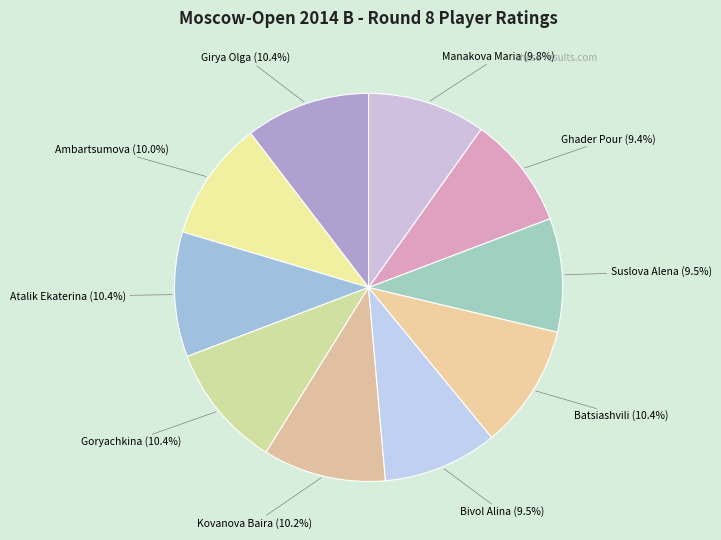

Does any single category account for the majority?

No